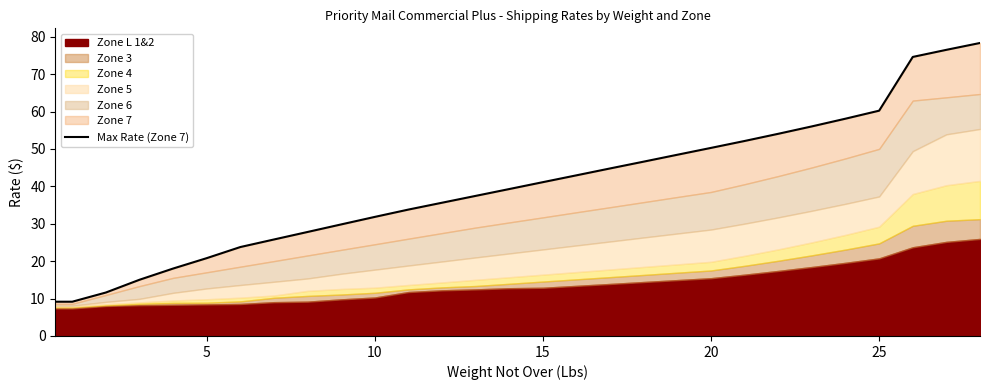

The value at 8 is 27.8. True or false?

True